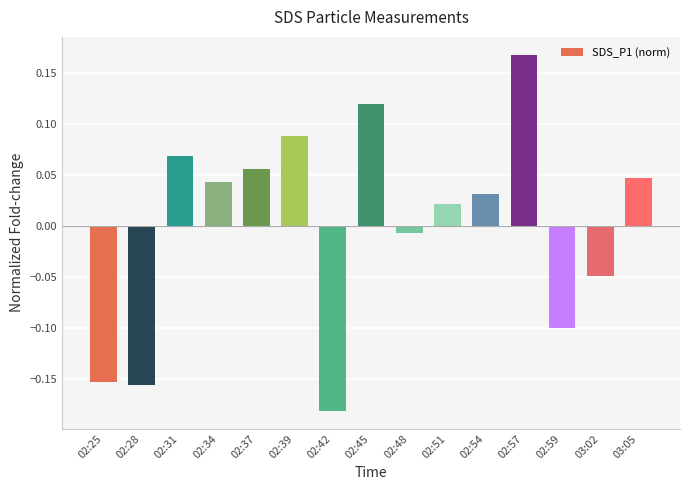

How many bars are there in total?

15